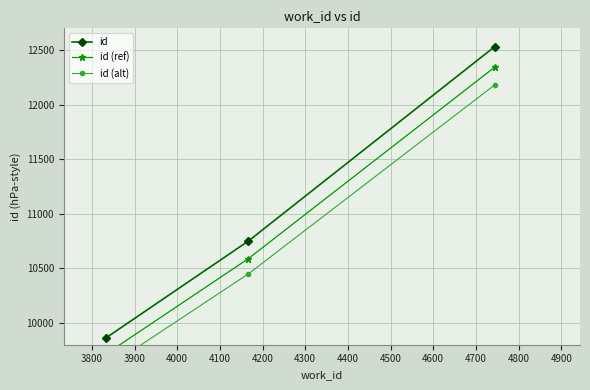

What is the value of the id point at the 3rd from the left?

12532